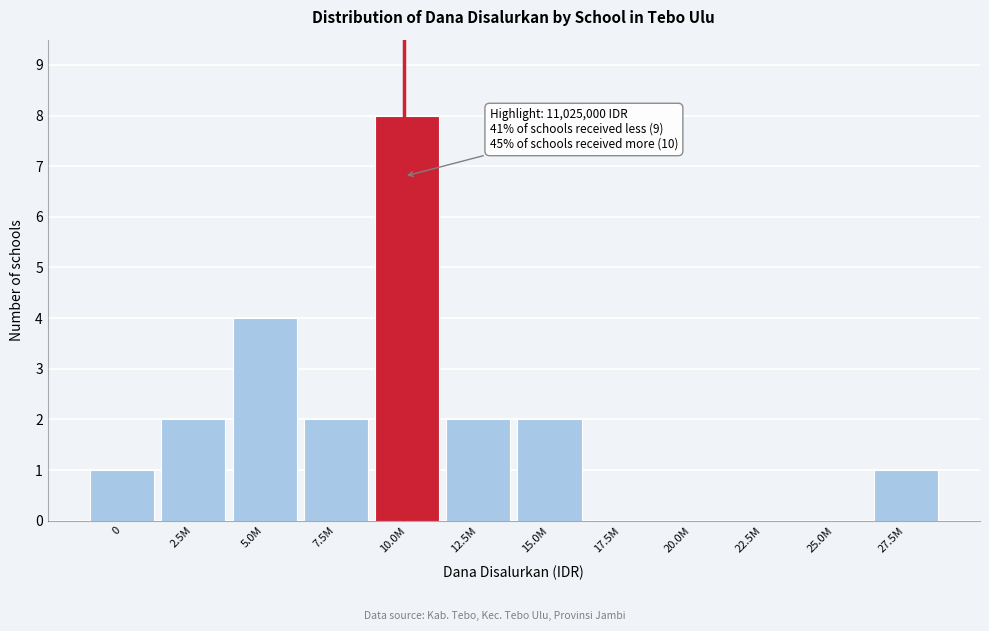

Reading left to right, what are all the values shown in this chart?

0=1	2.5M=2	5.0M=4	7.5M=2	10.0M=8	12.5M=2	15.0M=2	17.5M=0	20.0M=0	22.5M=0	25.0M=0	27.5M=1